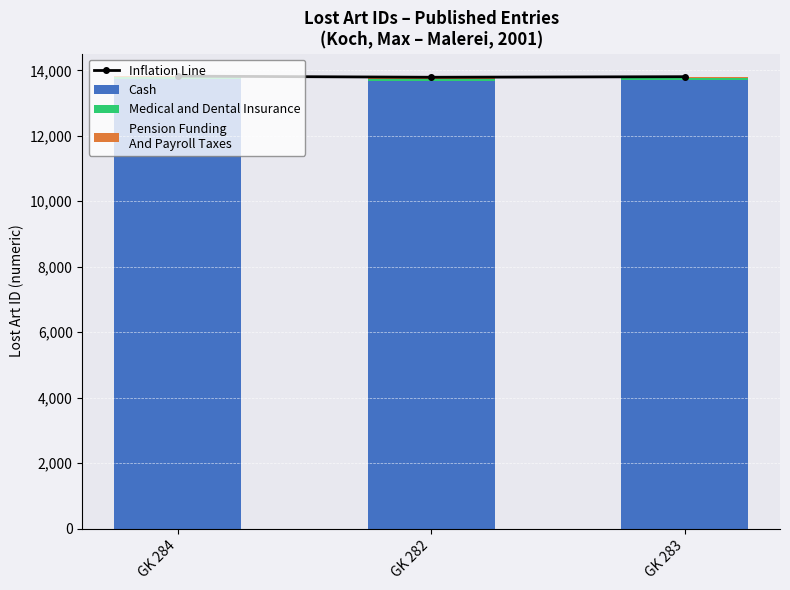

The value of Cash at GK 284 is 18339. True or false?

False